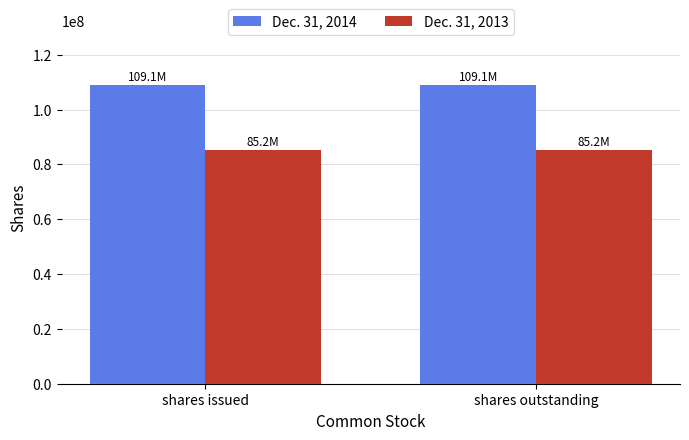

What is the spread (max minus min) of values at shares outstanding?

23888164